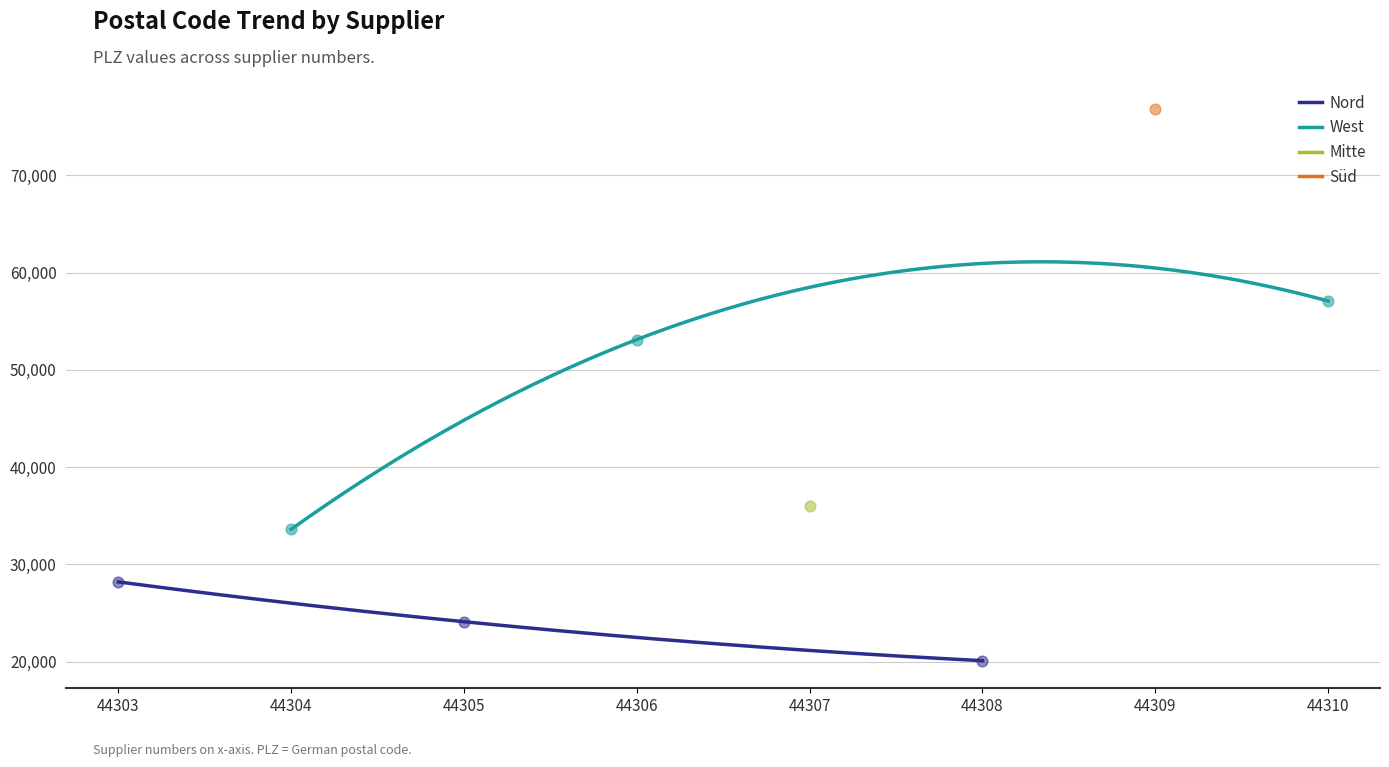

Between 44310 and 44309, which is larger?

44309